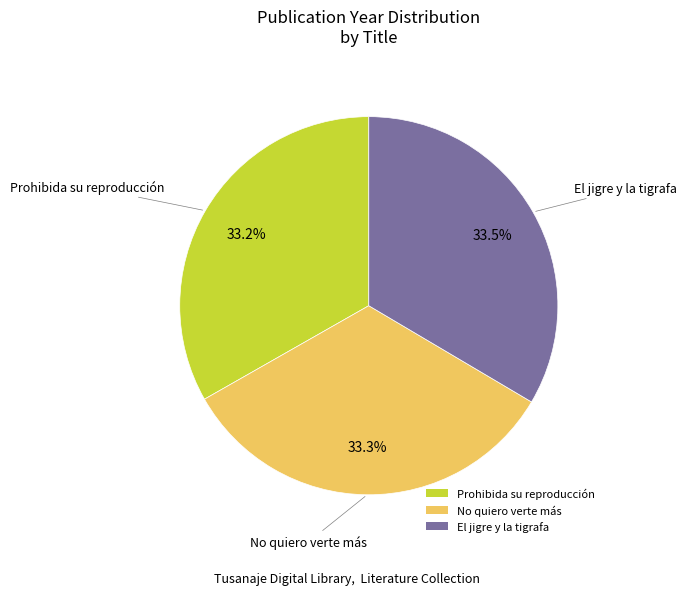

To the nearest percent, what percentage of the pie is Prohibida su reproducción?

33%